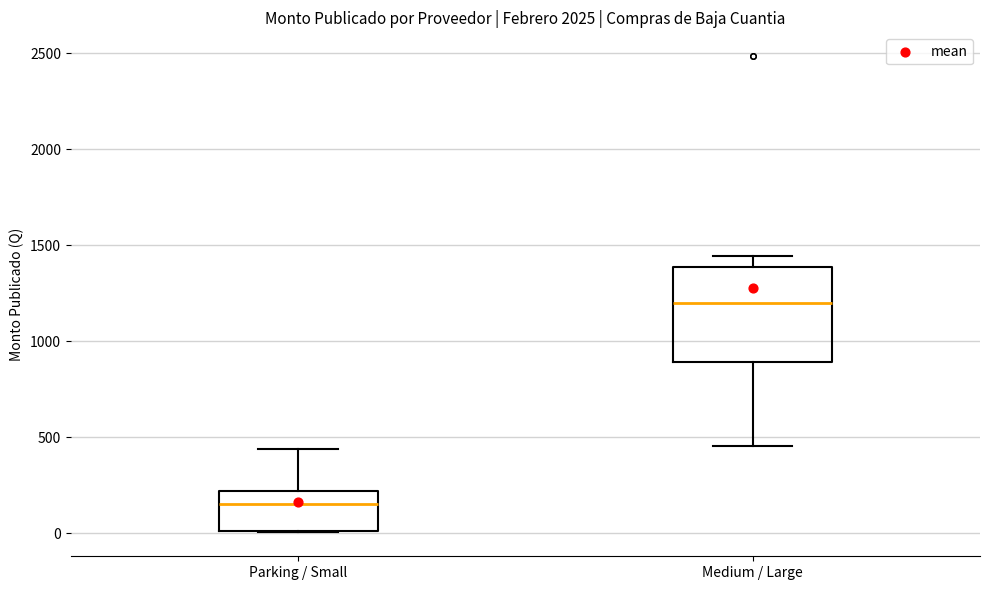

Reading left to right, transcribe this box plot: for each box, give where its median line is, the range the box spans, and where its two whiskers end, as read against the y-axis. The values are not printed on the chart, so give them approximately, as read against the axis.

Parking / Small: median 150, box 0 to 200, whiskers 0 to 450
Medium / Large: median 1200, box 900 to 1400, whiskers 450 to 1450